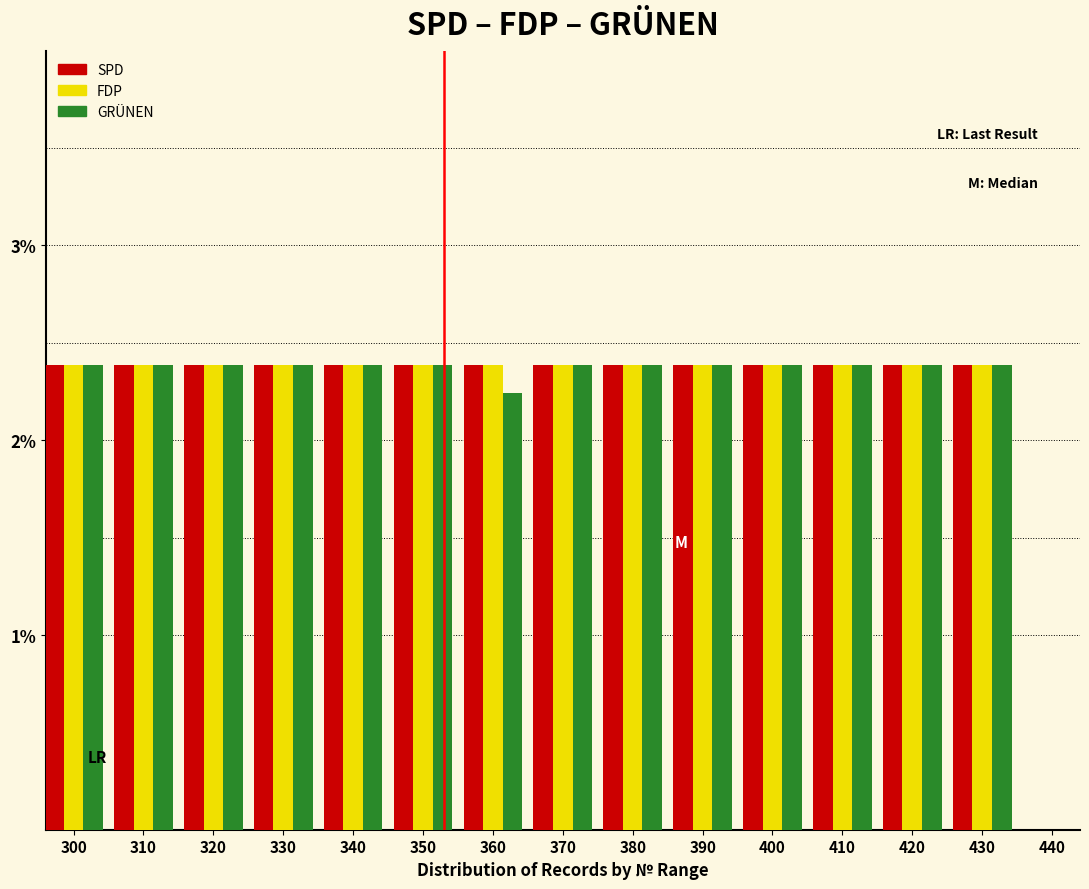

What is the sum of the FDP values at 400 and 330?

4.8